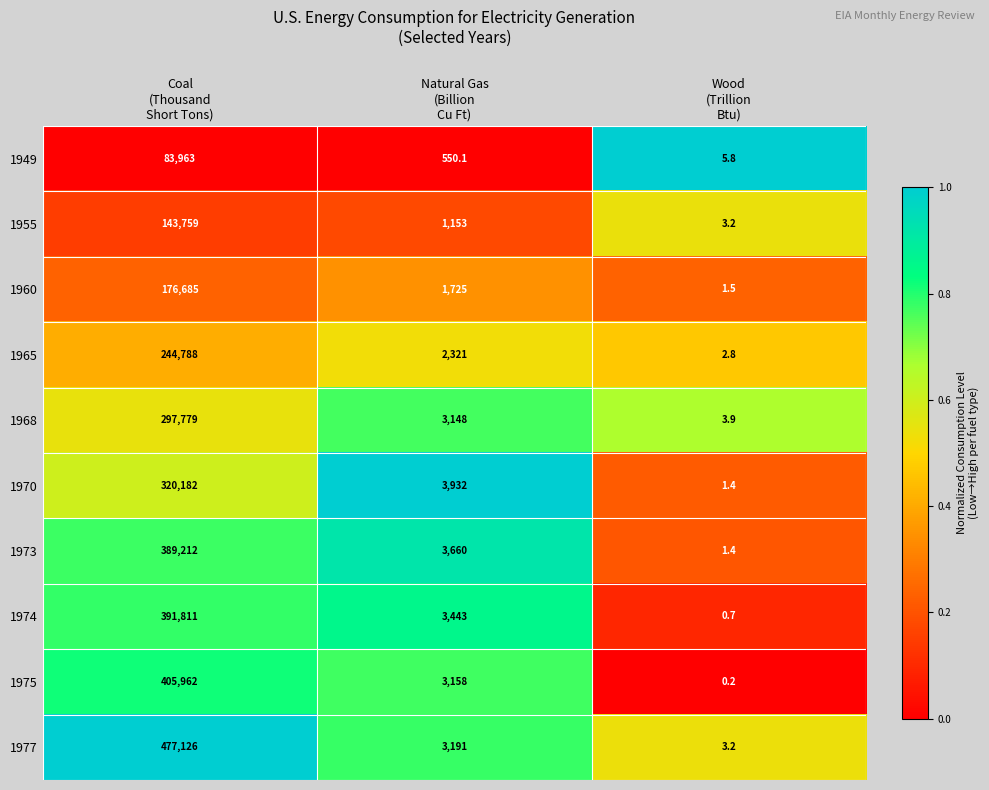

Reading right to left, transcribe all the data shown in this chart.

1949: 5.8	550.1	83963.0
1955: 3.2	1153.0	143759.0
1960: 1.5	1725.0	176685.0
1965: 2.8	2321.0	244788.0
1968: 3.9	3148.0	297779.0
1970: 1.4	3932.0	320182.0
1973: 1.4	3660.0	389212.0
1974: 0.7	3443.0	391811.0
1975: 0.2	3158.0	405962.0
1977: 3.2	3191.0	477126.0